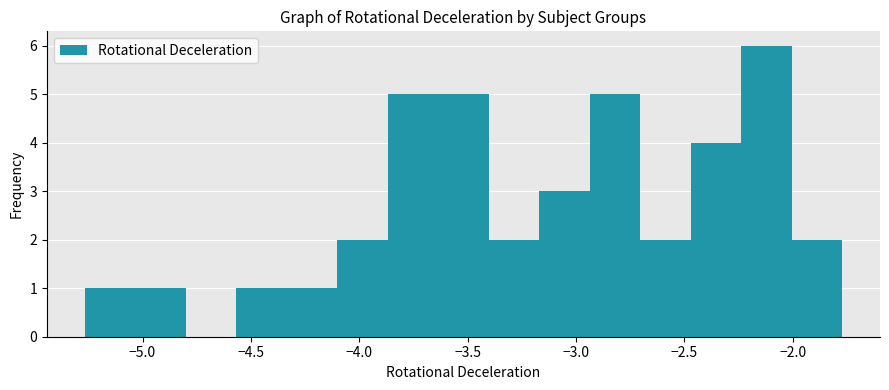

Reading left to right, list every bar in this chart as the range it spans on the x-axis followed by its height. Neither the bar edges nor the heights are printed on the chart, so give them approximately, as read against the axes.

-5.25 to -5.05: 1
-5.05 to -4.80: 1
-4.80 to -4.55: 0
-4.55 to -4.35: 1
-4.35 to -4.10: 1
-4.10 to -3.85: 2
-3.85 to -3.65: 5
-3.65 to -3.40: 5
-3.40 to -3.15: 2
-3.15 to -2.95: 3
-2.95 to -2.70: 5
-2.70 to -2.45: 2
-2.45 to -2.25: 4
-2.25 to -2.00: 6
-2.00 to -1.75: 2